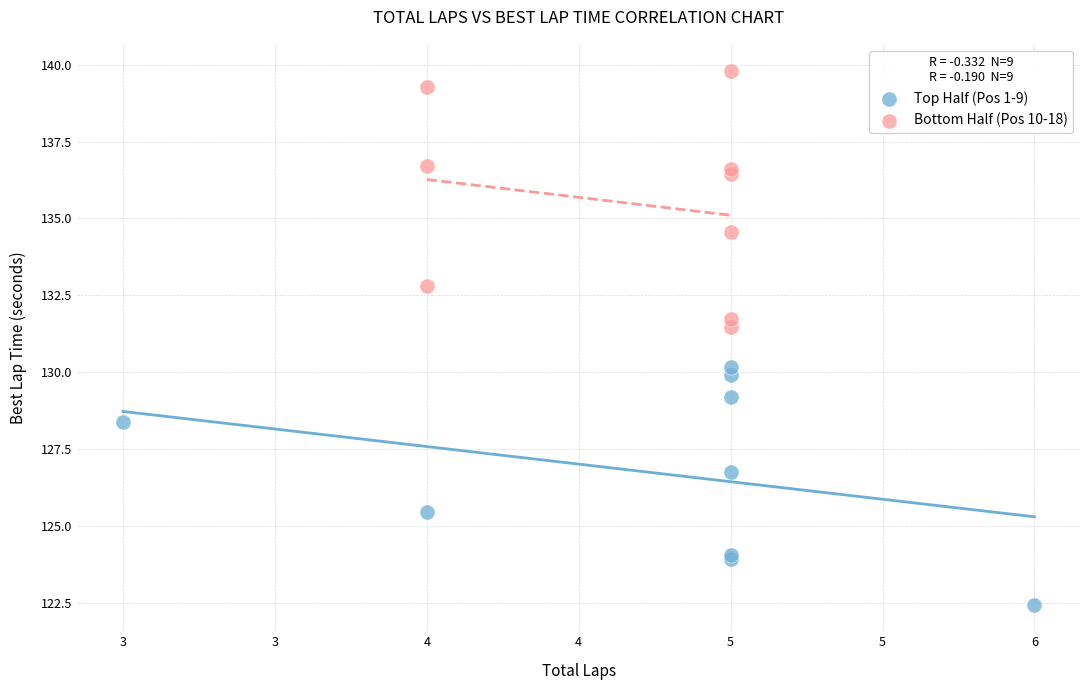

Which series contains the lowest Y value?

Top Half (Pos 1-9)